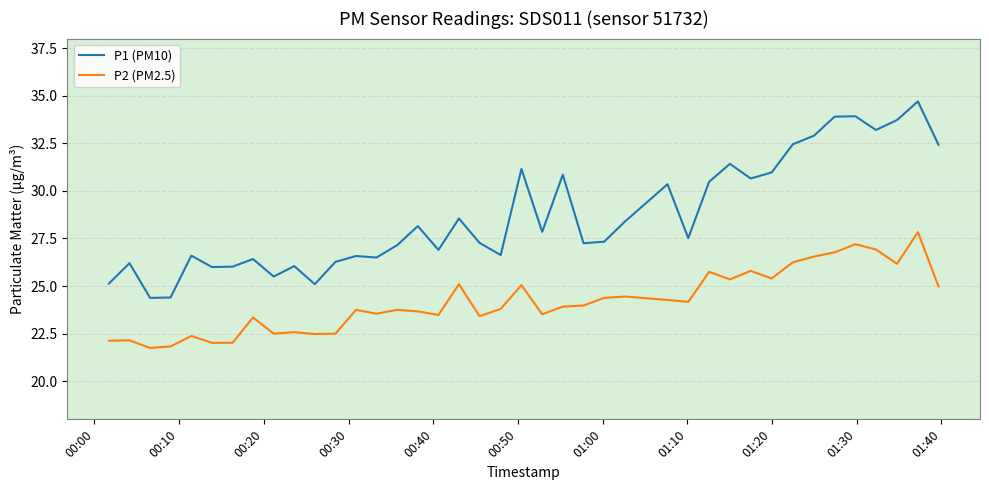

What is the difference between the maximum and minimum values in the P1 (PM10) series?

10.3